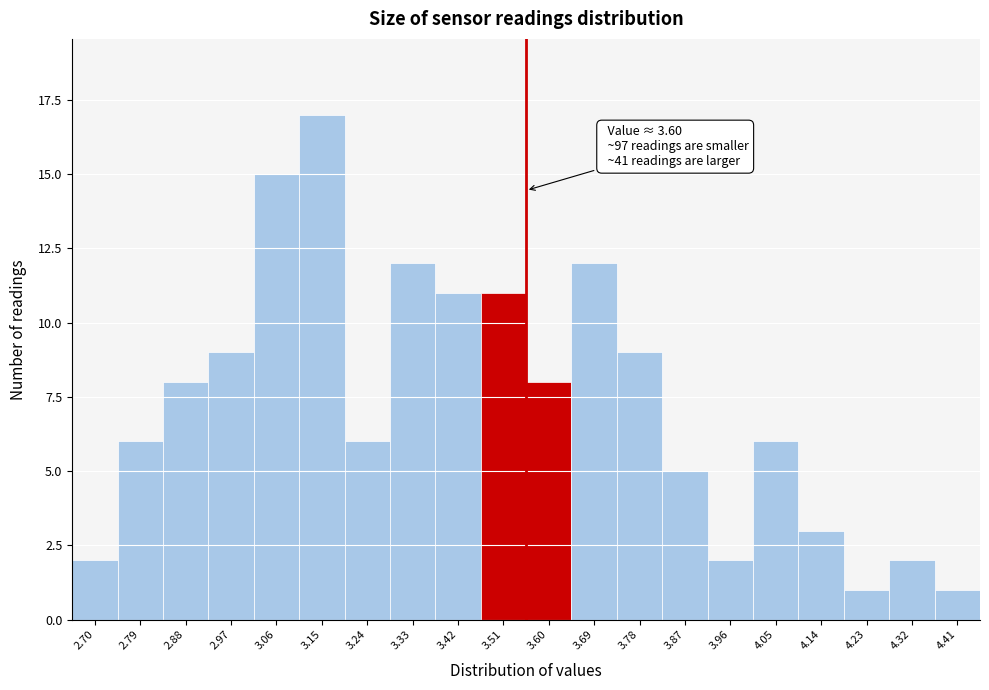

Reading left to right, list all the values displayed in this chart.

2.70=2	2.79=6	2.88=8	2.97=9	3.06=15	3.15=17	3.24=6	3.33=12	3.42=11	3.51=11	3.60=8	3.69=12	3.78=9	3.87=5	3.96=2	4.05=6	4.14=3	4.23=1	4.32=2	4.41=1